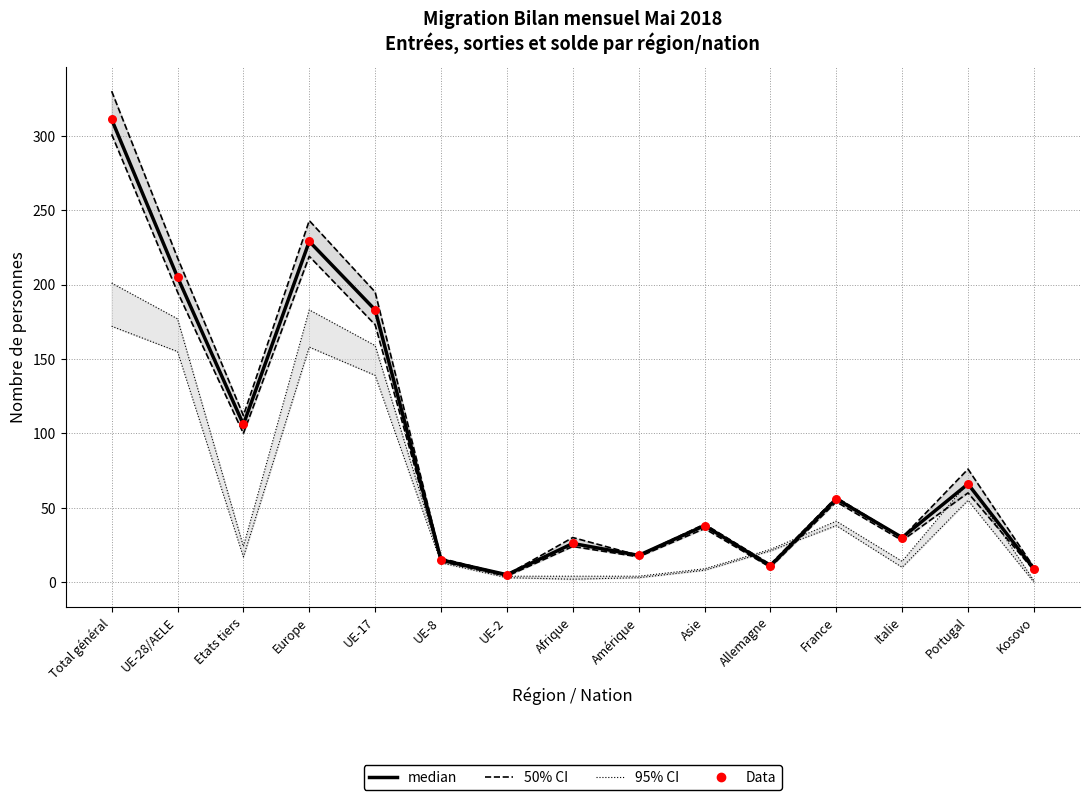

At which category is the sum across all series the highest?

Total général